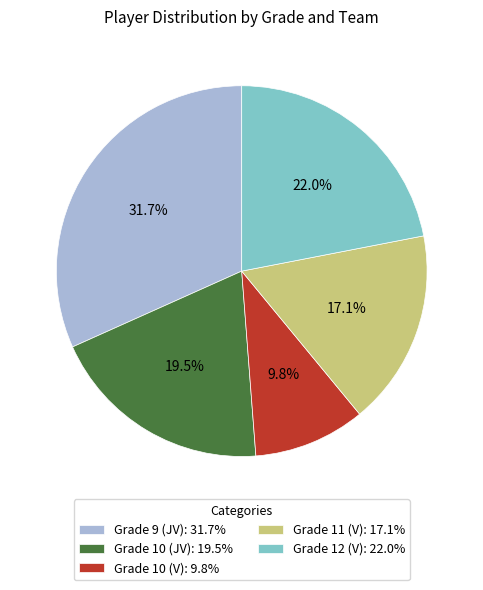

Rank the categories by value from highest to lowest.

Grade 9 (JV), Grade 12 (V), Grade 10 (JV), Grade 11 (V), Grade 10 (V)